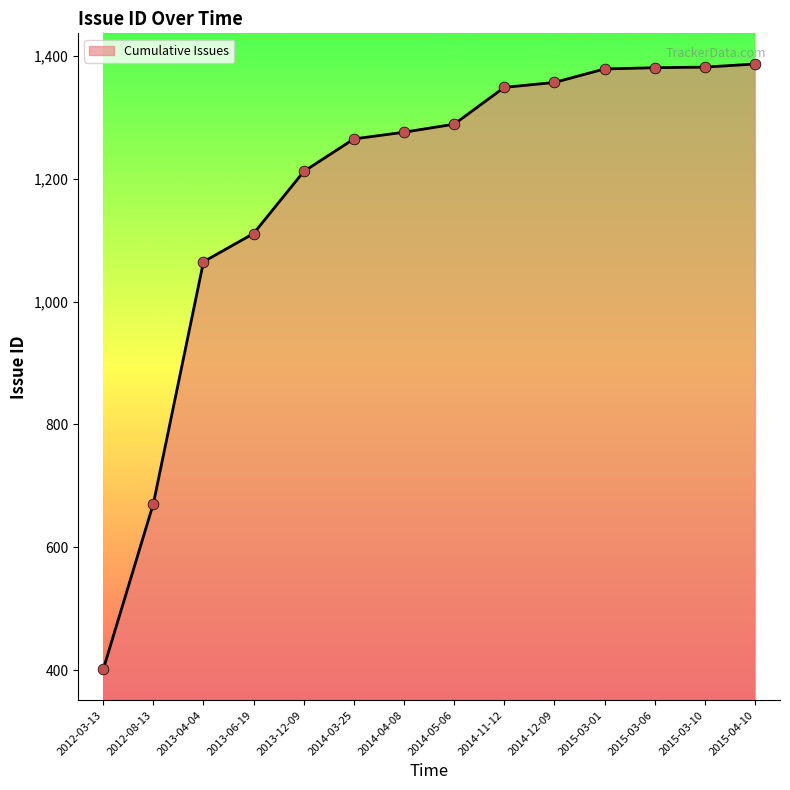

Approximately how many times larger is the value at 2015-03-10 compared to 2012-08-13?

2.1